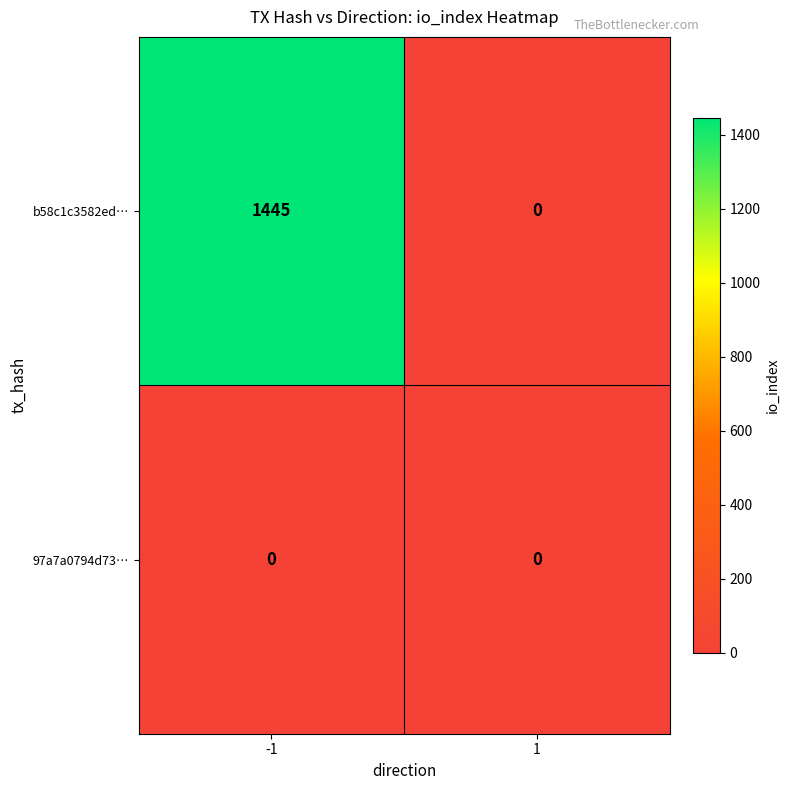

Between -1 and 1, which series saw the biggest shift?

b58c1c3582ed…